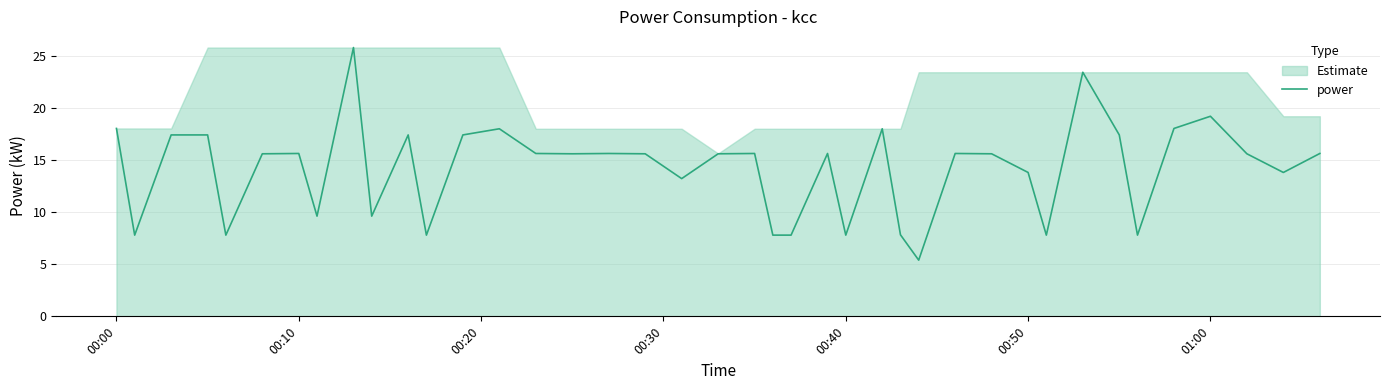

Where does the power series first go above 15?

00:00